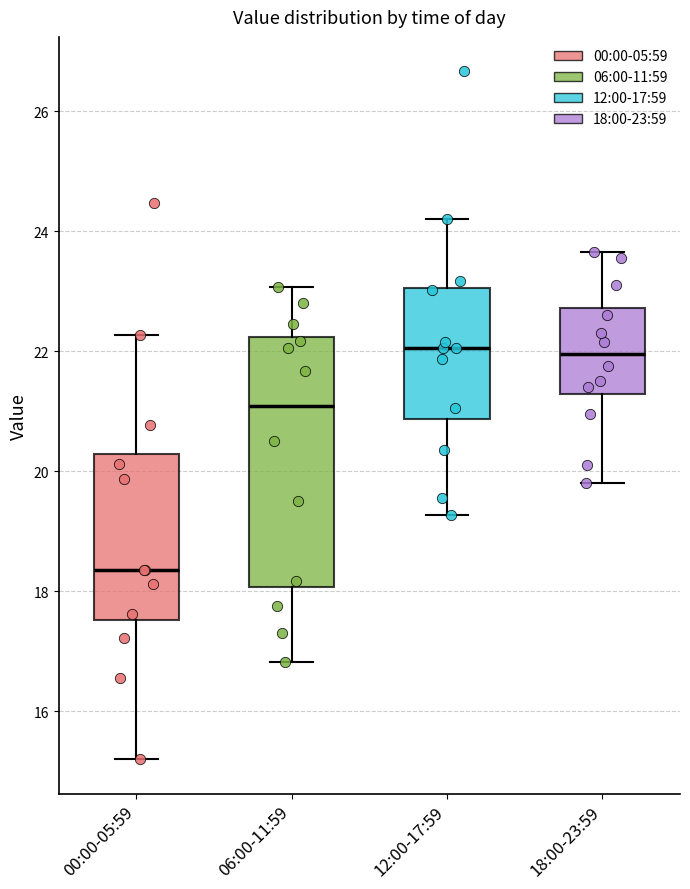

Which box is the tallest, from its lower edge to its upper edge?

06:00-11:59